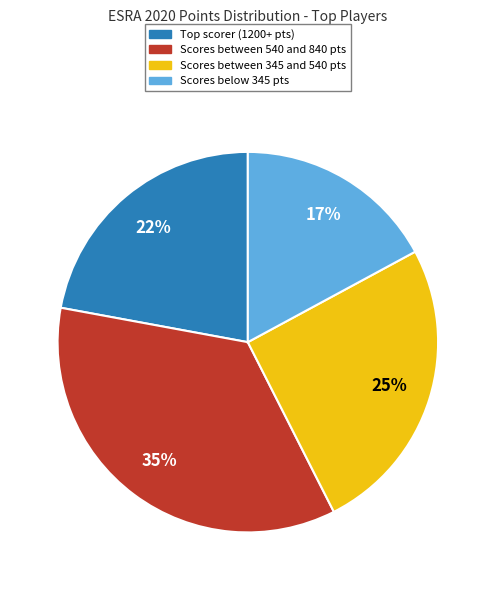

What percentage is the Scores between 540 and 840 pts slice, to the nearest percent?

35%